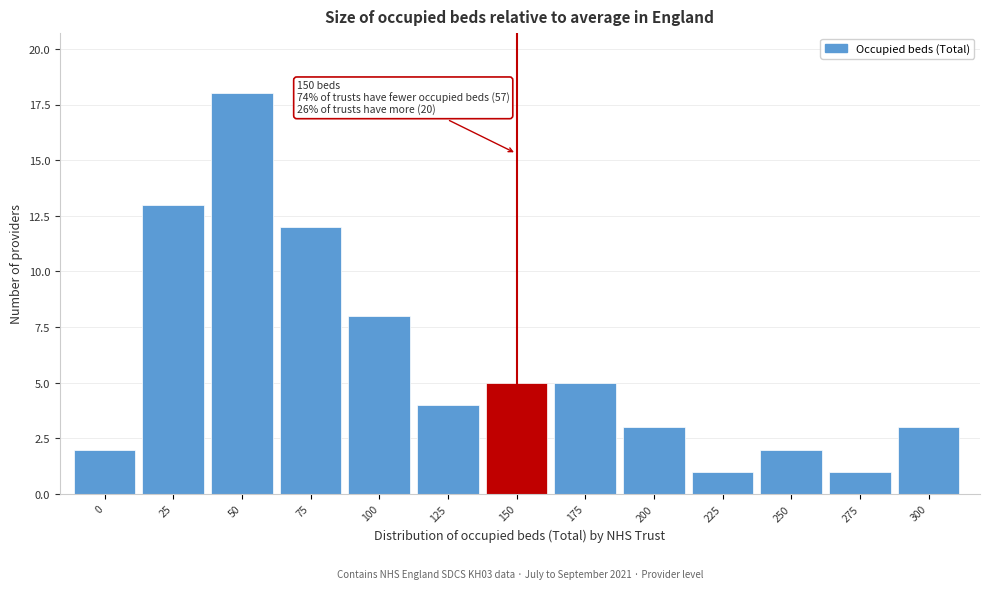

Reading left to right, list all the values displayed in this chart.

2	13	18	12	8	4	5	5	3	1	2	1	3